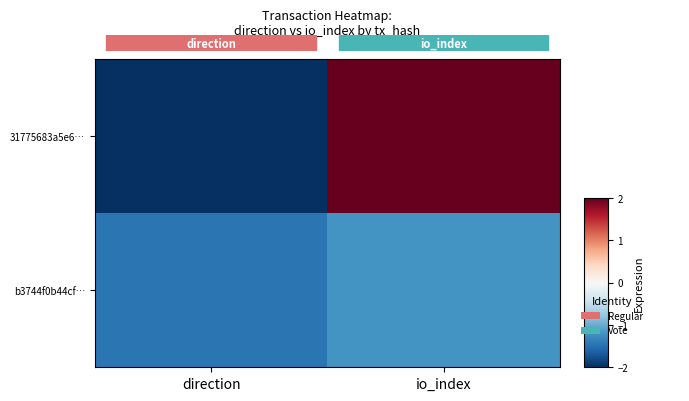

Which series changed the most between direction and io_index?

31775683a5e6…